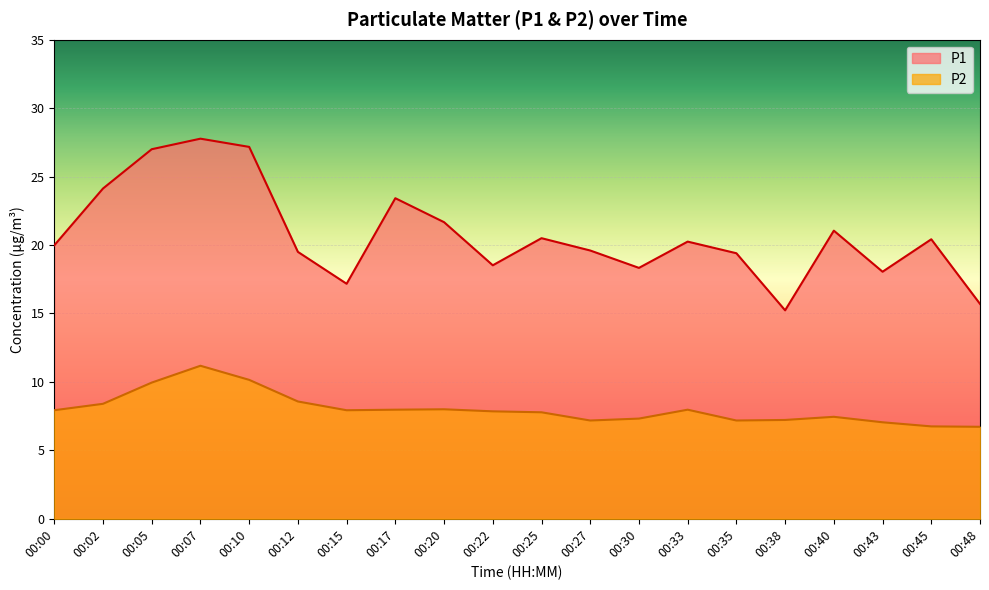

True or false: P2 and P1 intersect in this chart.

False